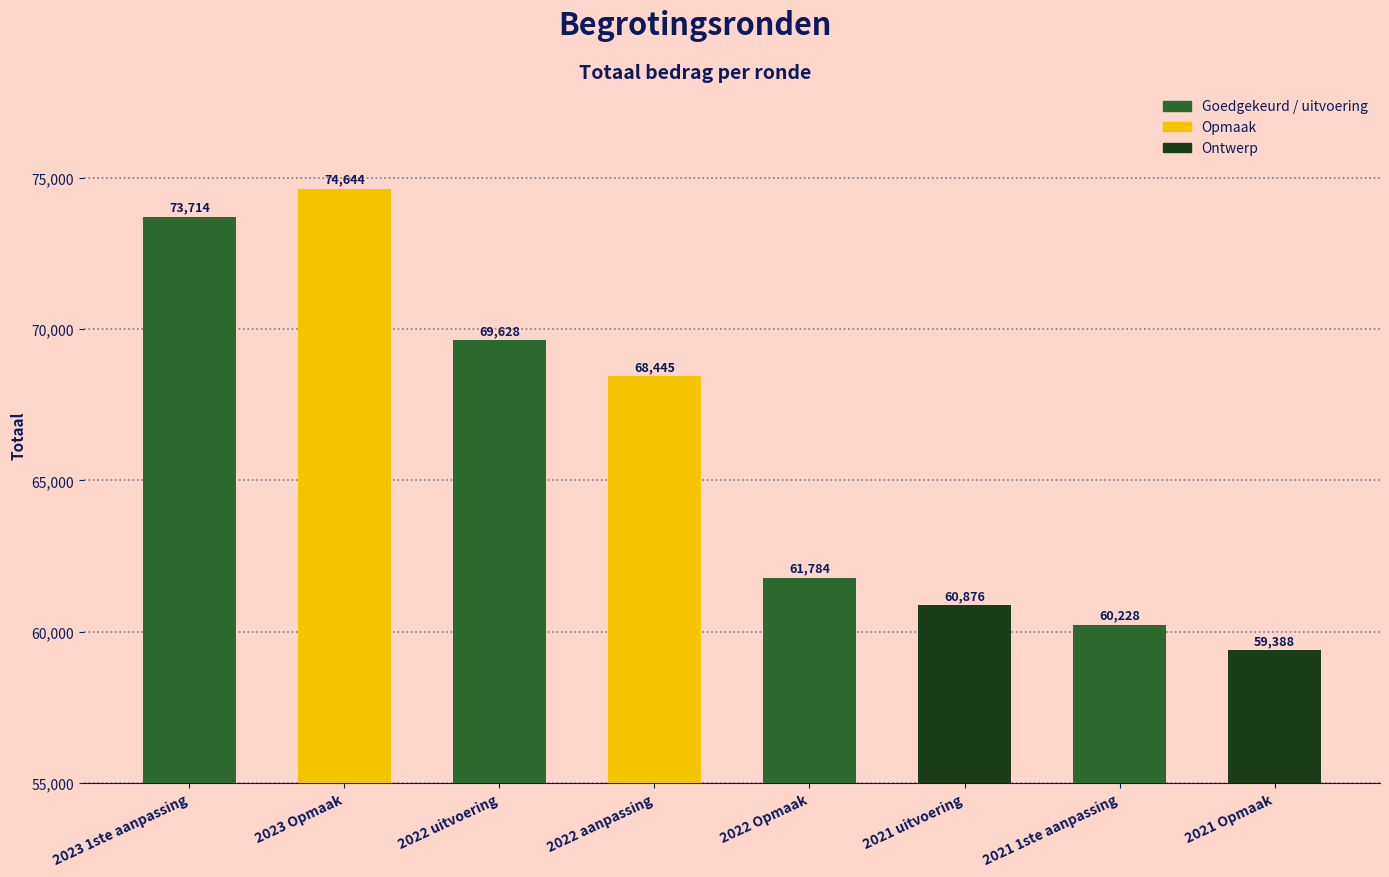

What value does the data have at 2022 Opmaak?

61784